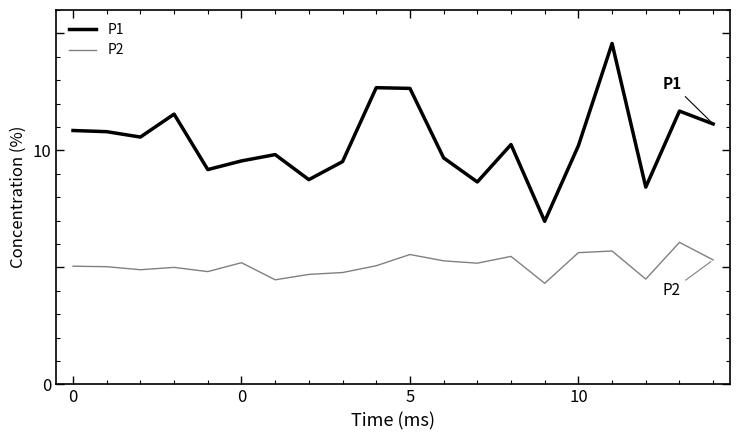

What is the maximum value for P1?

14.6